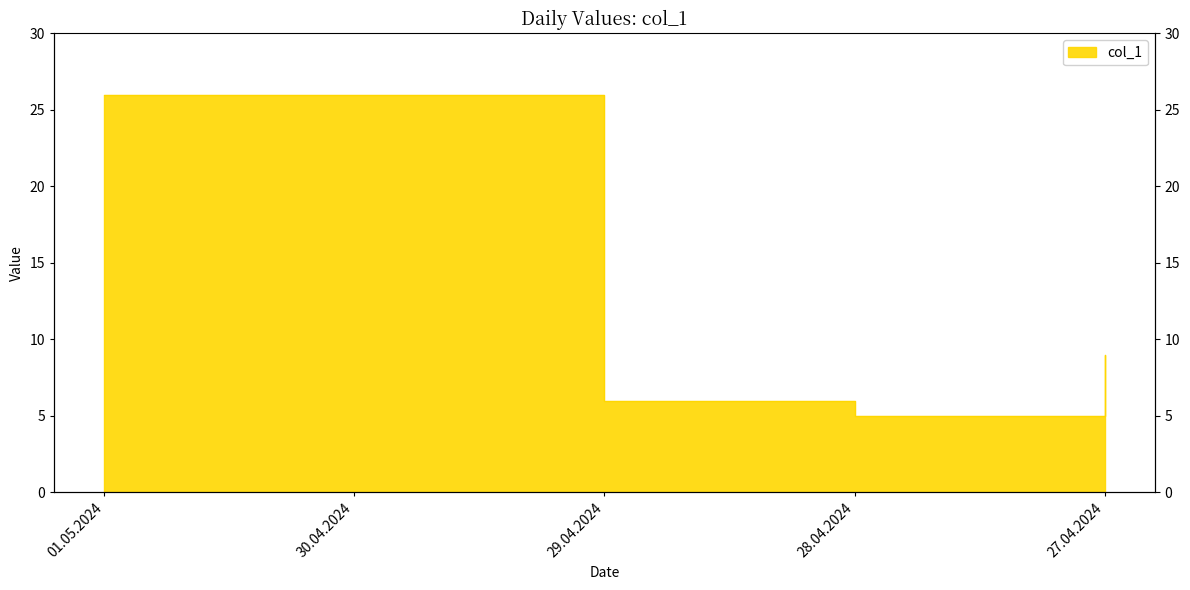

What is the label of the 4th point from the right?

30.04.2024